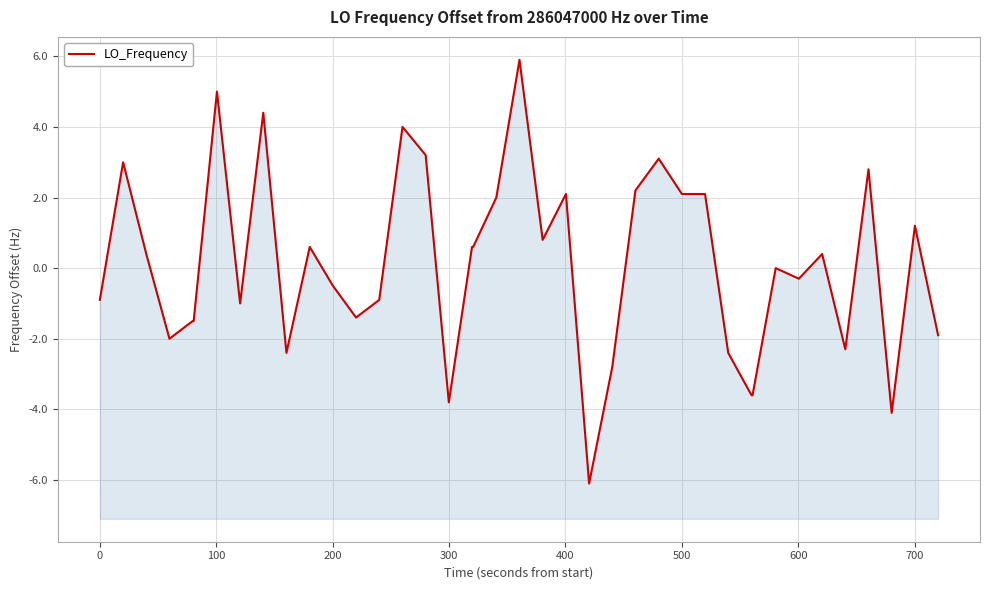

The chart shows a value of -2.7 at 200. True or false?

False